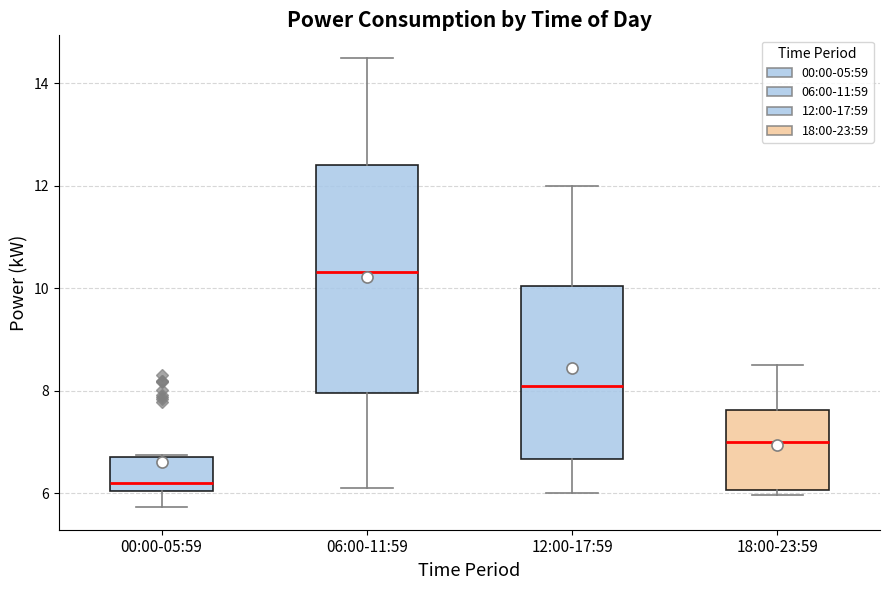

Where does the median line of the box for 18:00-23:59 sit on the y-axis? The values are not printed on the chart, so give them approximately, as read against the axis.

7.0